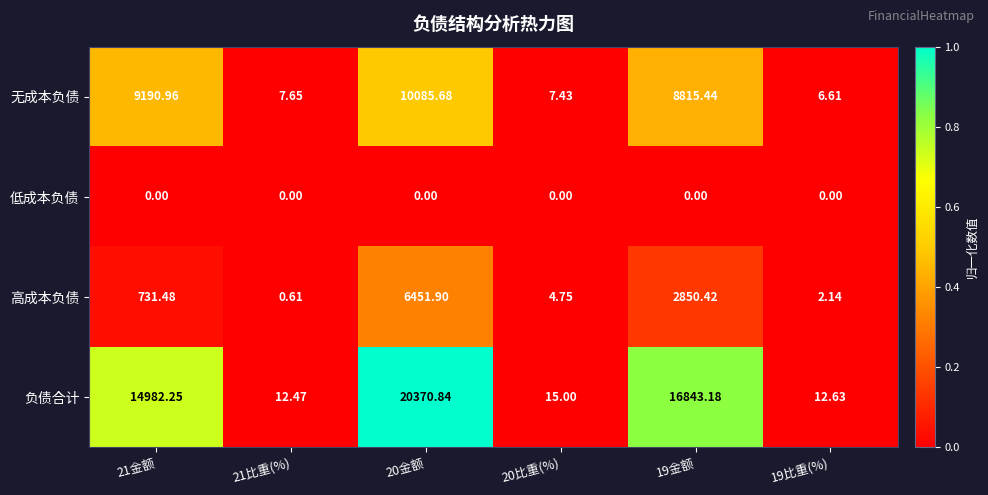

Rank the series by their maximum value, from lowest to highest.

低成本负债, 高成本负债, 无成本负债, 负债合计